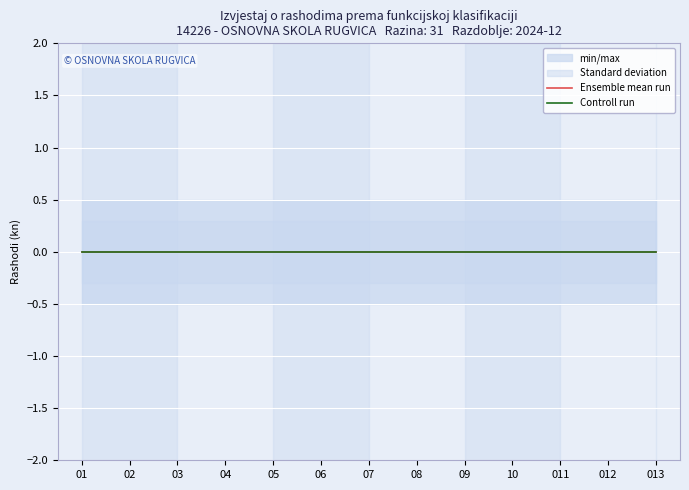

The Min/Max range upper series shows 0.5 at 04. True or false?

True